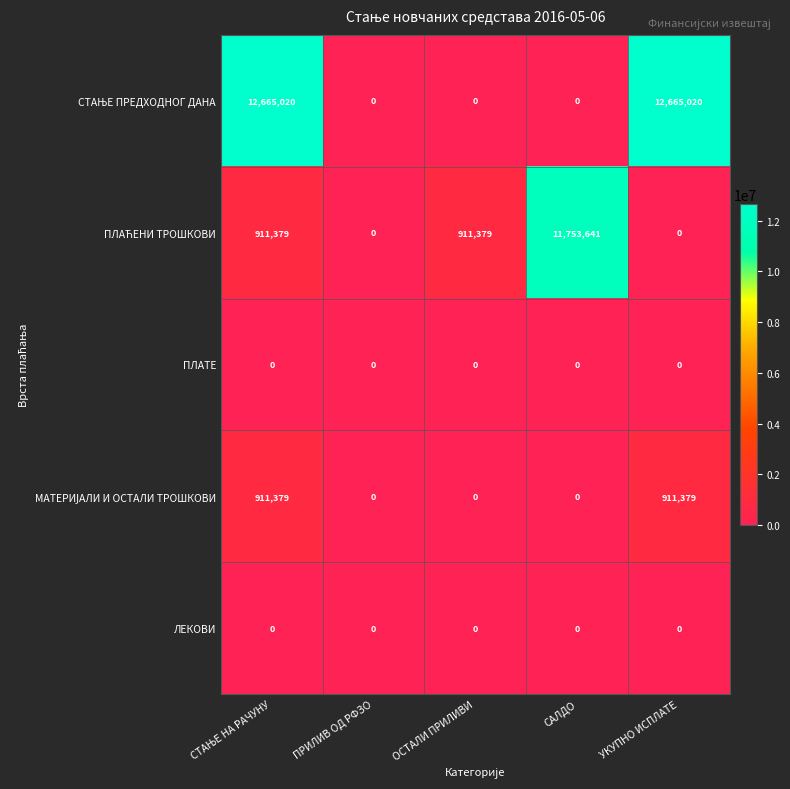

At how many categories does at least one series exceed 7806457?

3